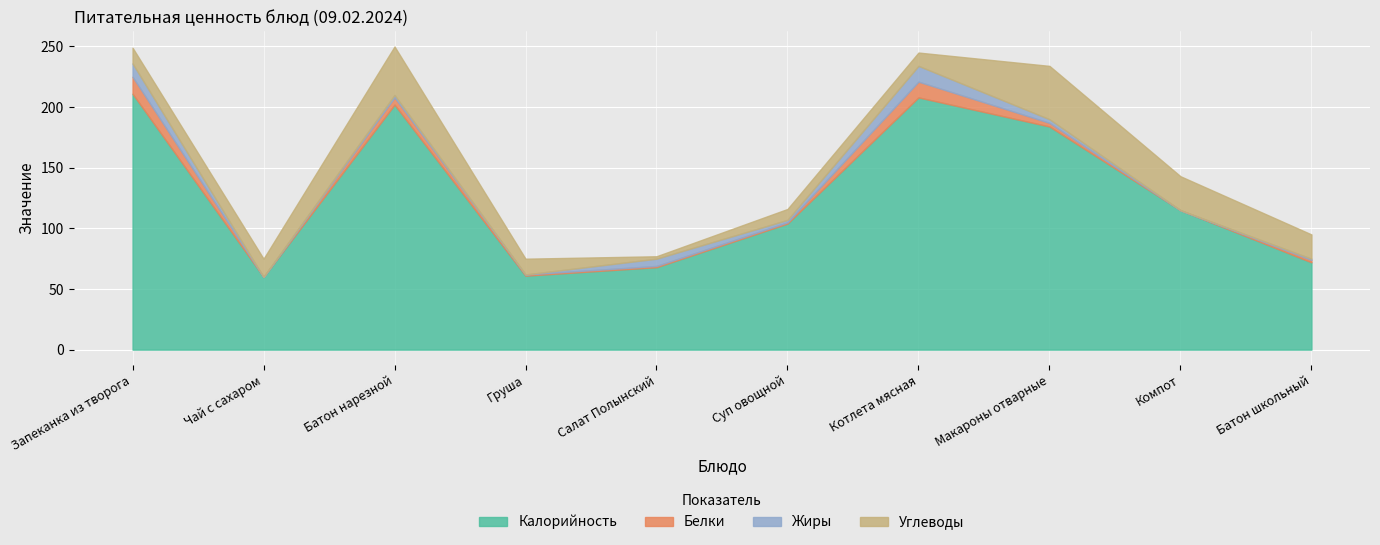

What are all the series names shown in the legend?

Калорийность, Белки, Жиры, Углеводы